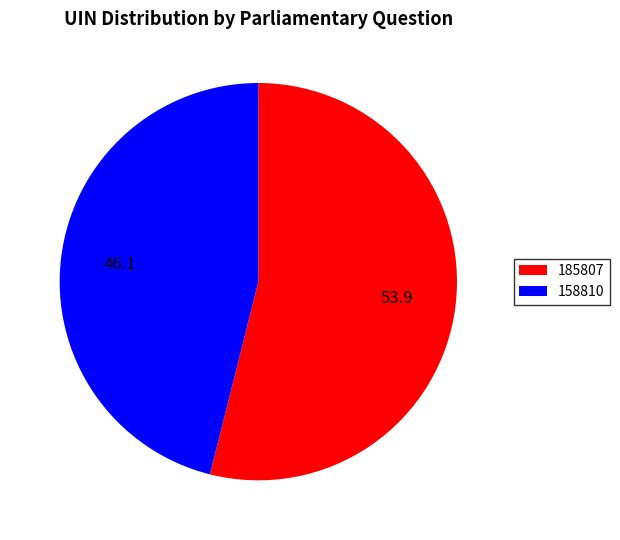

Count the number of slices in the pie.

2